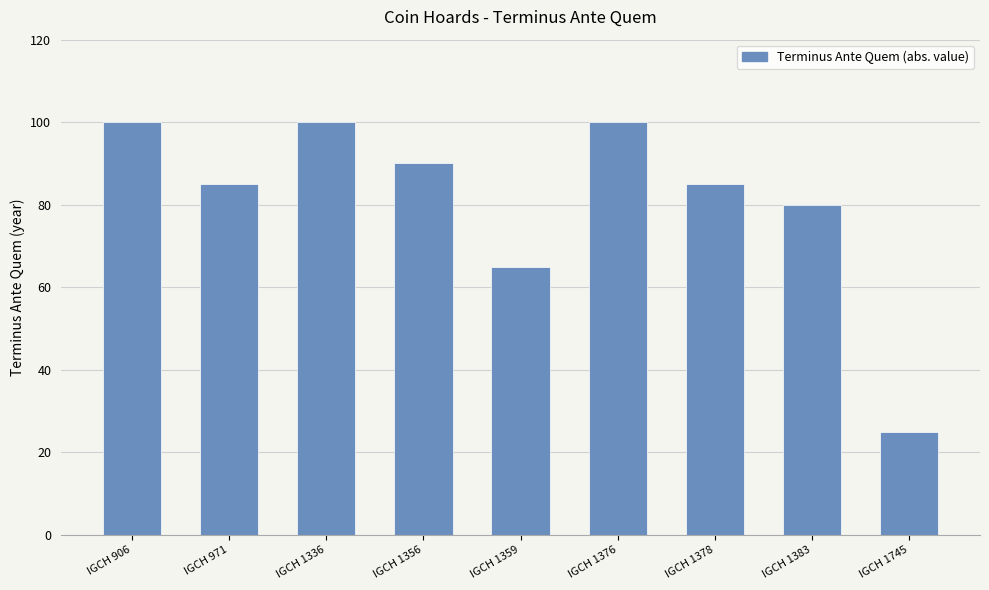

What is the ratio of the value at IGCH 1745 to the value at IGCH 1356?

0.3